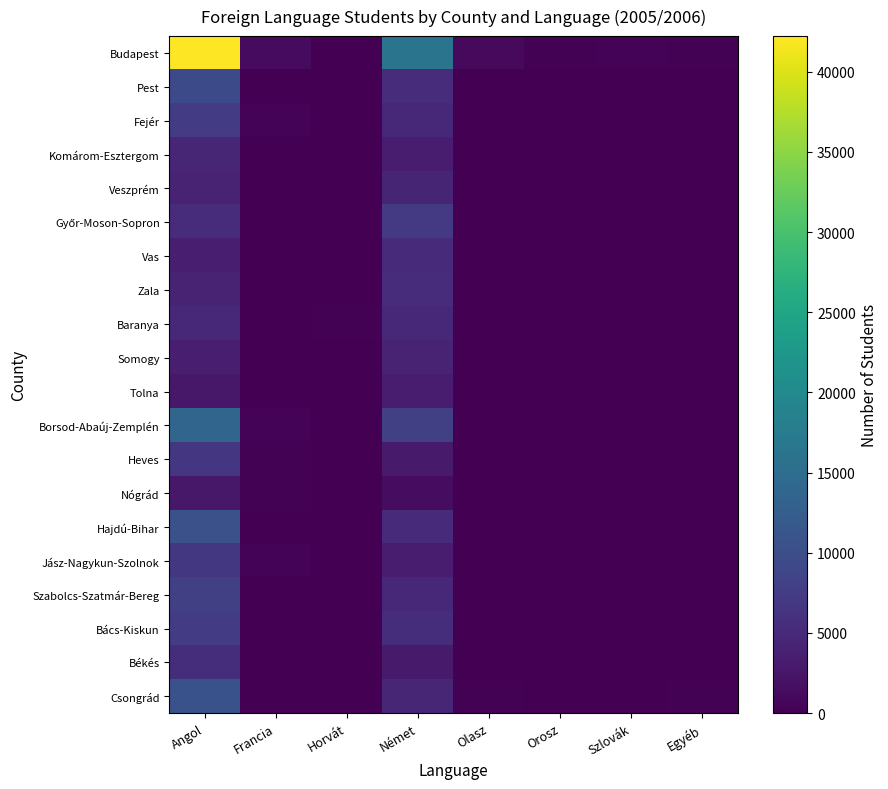

Which series has the largest total across all categories?

Budapest